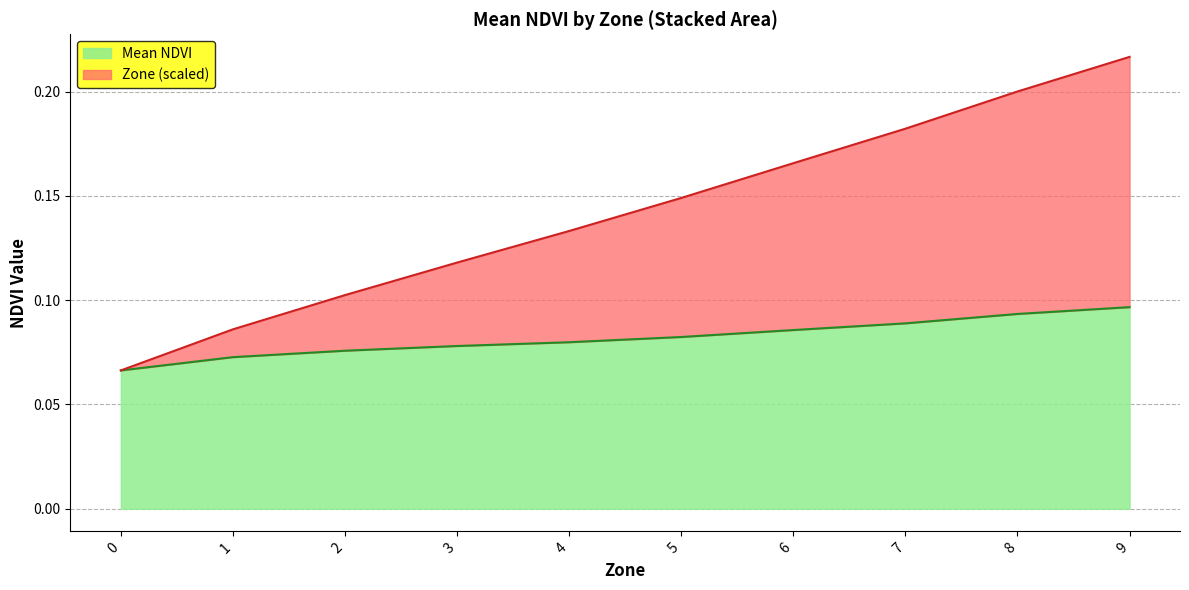

Reading left to right, list all the values displayed in this chart.

Mean NDVI: 0=0.1	1=0.1	2=0.1	3=0.1	4=0.1	5=0.1	6=0.1	7=0.1	8=0.1	9=0.1
Zone (normalized): 0=0.1	1=0.1	2=0.1	3=0.1	4=0.1	5=0.1	6=0.2	7=0.2	8=0.2	9=0.2